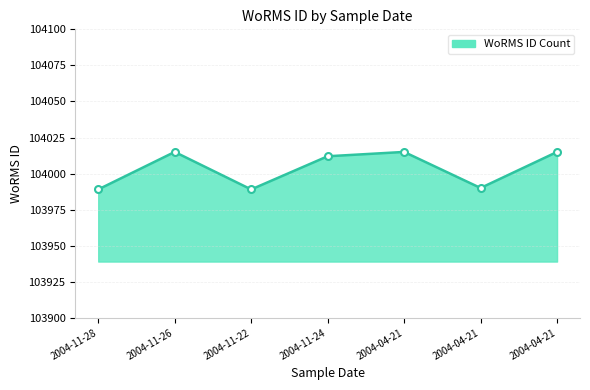

What is the value of the 1st point from the left?

103989